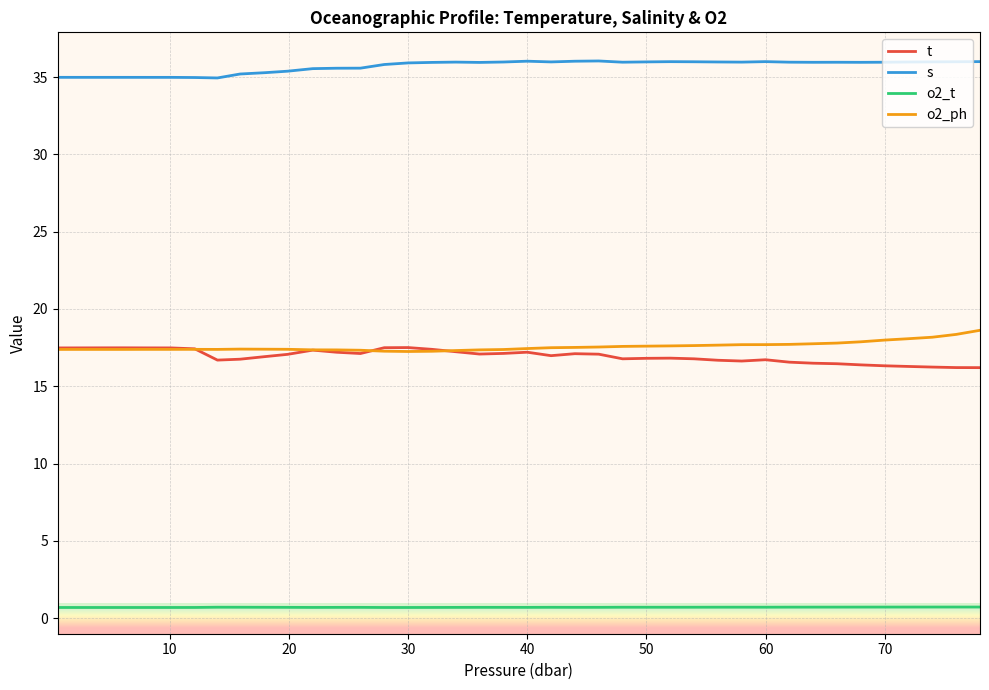

Does the chart have visible grid lines?

Yes